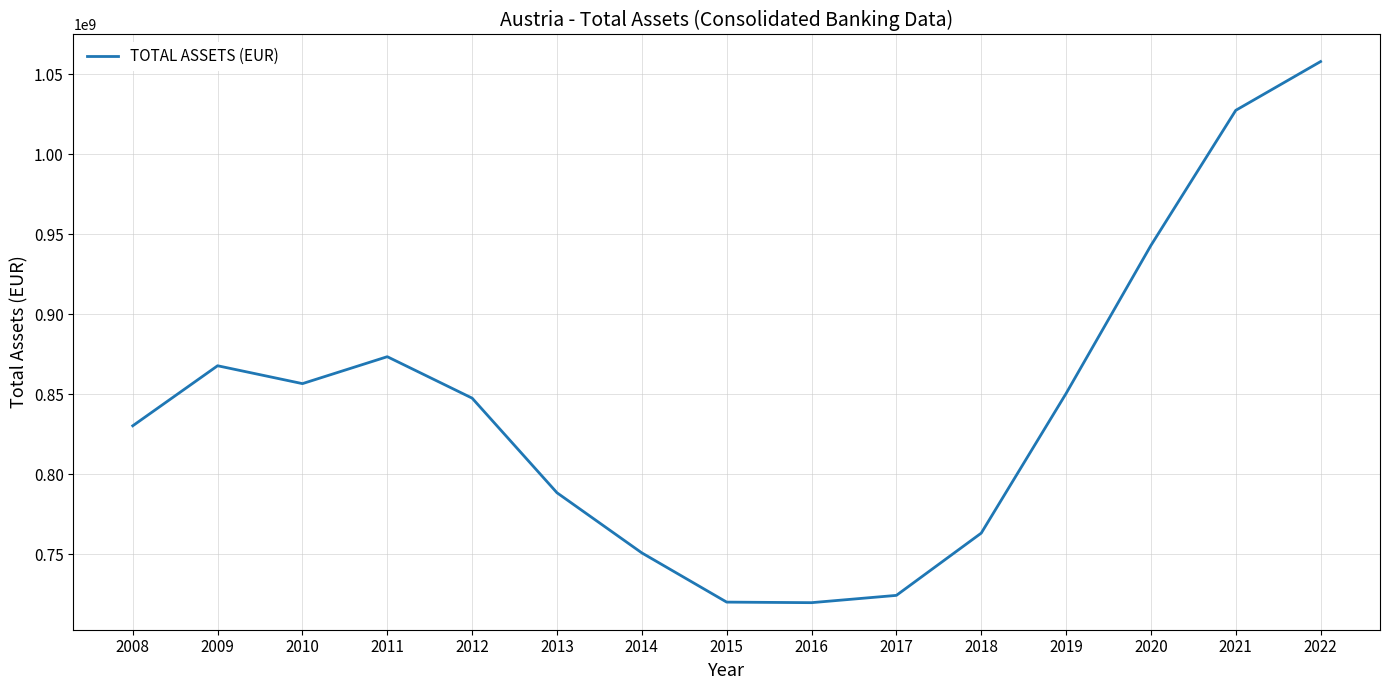

What is the ratio of the value at 2013 to the value at 2015?

1.1